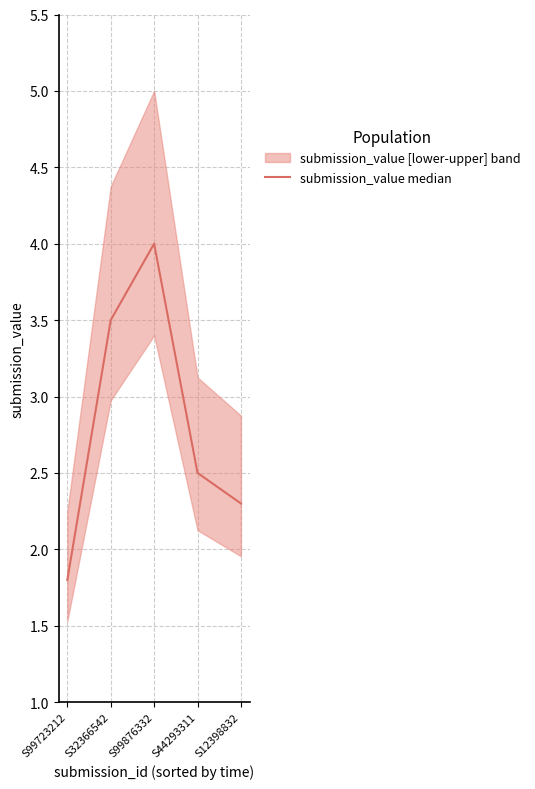

What is the change in value from S99876332 to S12398832?

-1.7